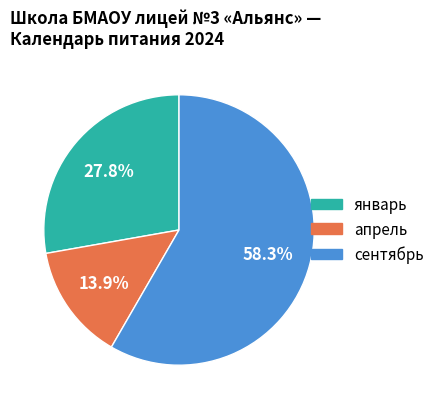

To the nearest percent, what is the average slice percentage?

33%